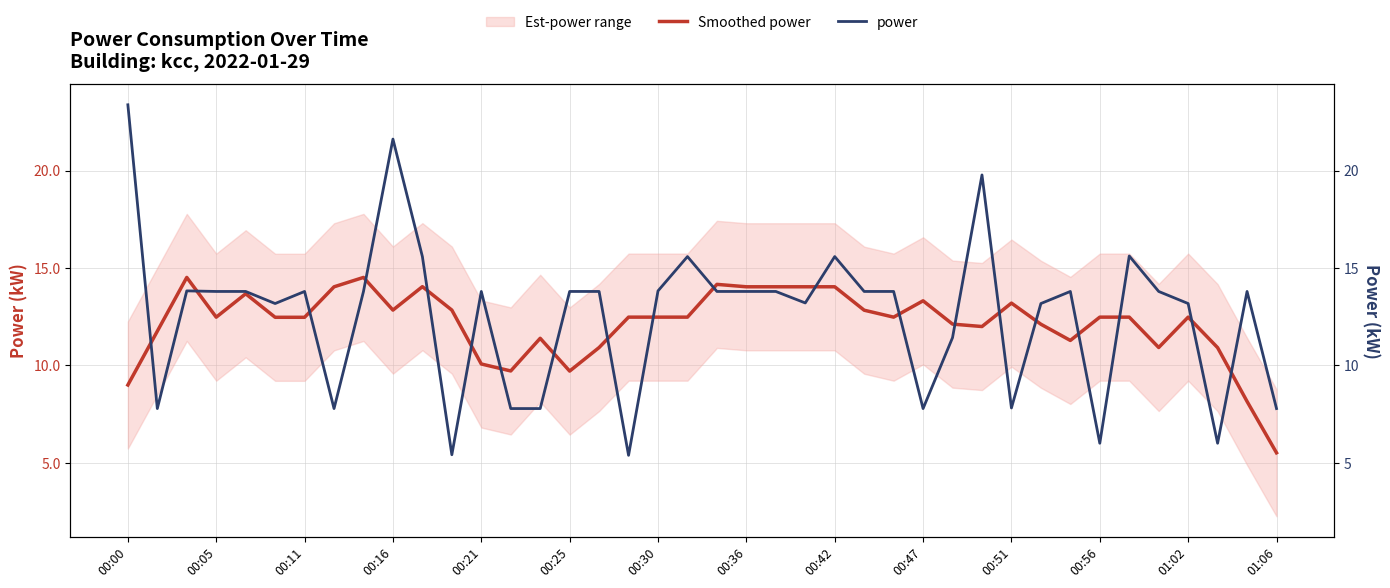

Reading left to right, extract all data points from this chart.

Smoothed power: 9.0	11.8	14.5	12.5	13.7	12.5	12.5	14.0	14.5	12.8	14.0	12.8	10.1	9.7	11.4	9.7	10.9	12.5	12.5	12.5	14.2	14.0	14.0	14.0	14.0	12.8	12.5	13.3	12.1	12.0	13.2	12.1	11.3	12.5	12.5	10.9	12.5	10.9	8.2	5.5
power: 23.4	7.8	13.8	13.8	13.8	13.2	13.8	7.8	13.8	21.6	15.6	5.4	13.8	7.8	7.8	13.8	13.8	5.4	13.8	15.6	13.8	13.8	13.8	13.2	15.6	13.8	13.8	7.8	11.4	19.8	7.8	13.2	13.8	6.0	15.6	13.8	13.2	6.0	13.8	7.8